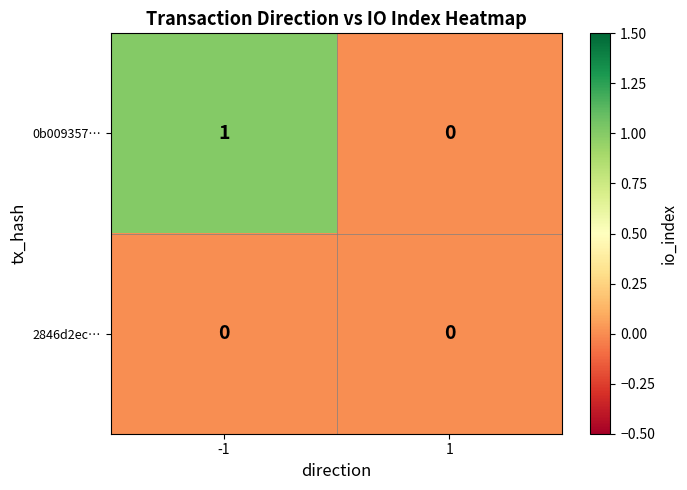

List the series in order of their peak value, lowest first.

2846d2ec…, 0b009357…